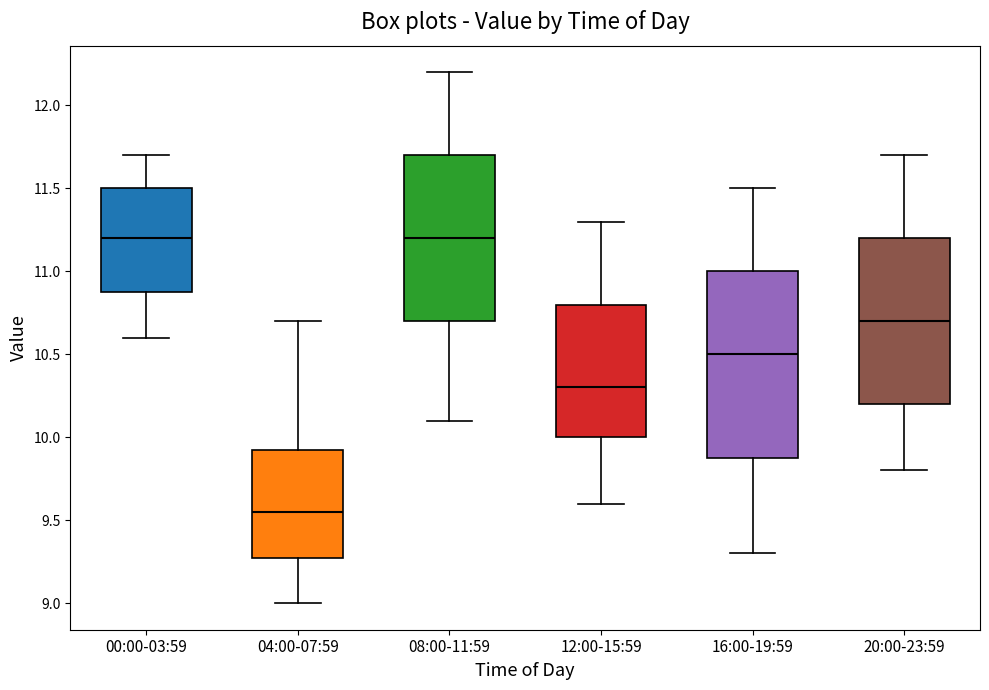

Where does the median line of the box for 04:00-07:59 sit on the y-axis? The values are not printed on the chart, so give them approximately, as read against the axis.

9.55